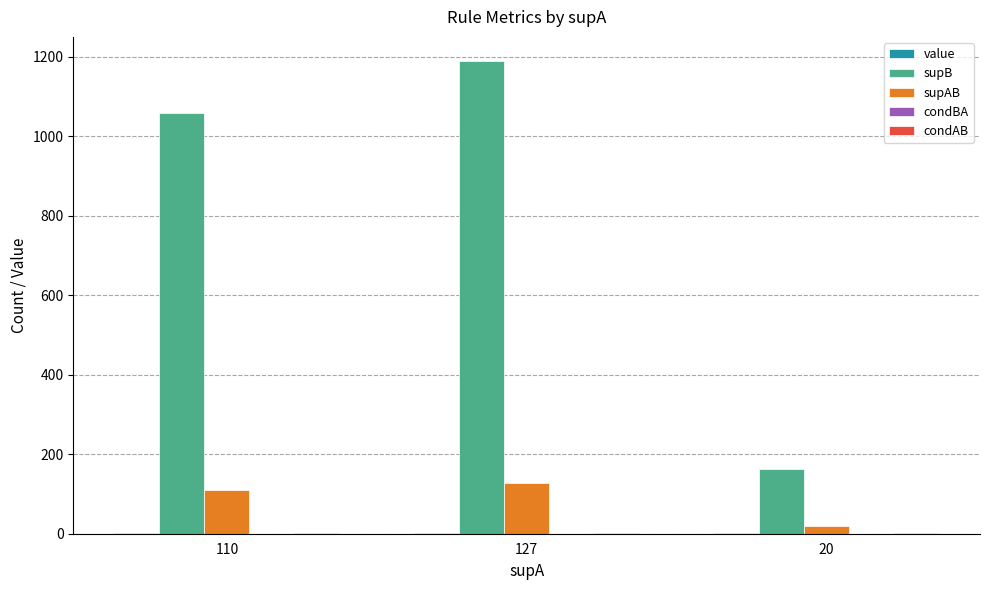

Between 127 and 20, which series saw the biggest shift?

supB